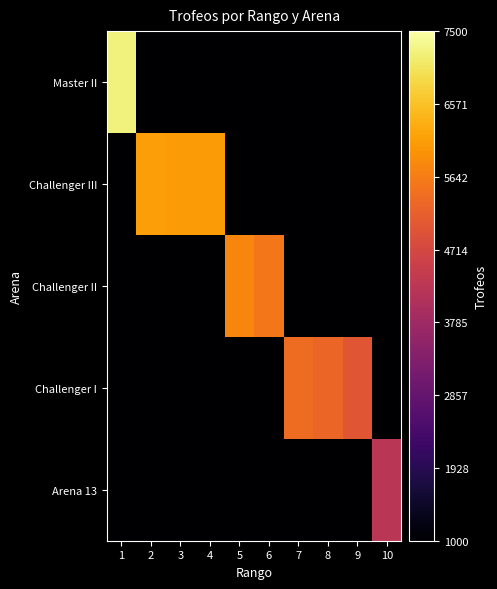

Reading left to right, extract all data points from this chart.

Master II: 1=7222	2=1000	3=1000	4=1000	5=1000	6=1000	7=1000	8=1000	9=1000	10=1000
Challenger III: 1=1000	2=6123	3=6065	4=6056	5=1000	6=1000	7=1000	8=1000	9=1000	10=1000
Challenger II: 1=1000	2=1000	3=1000	4=1000	5=5752	6=5546	7=1000	8=1000	9=1000	10=1000
Challenger I: 1=1000	2=1000	3=1000	4=1000	5=1000	6=1000	7=5373	8=5283	9=5000	10=1000
Arena 13: 1=1000	2=1000	3=1000	4=1000	5=1000	6=1000	7=1000	8=1000	9=1000	10=4234